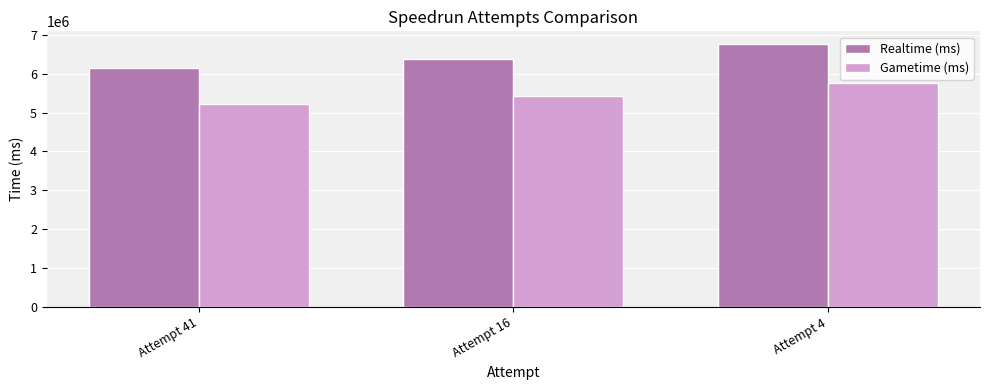

Where is Realtime (ms) nearest to the value 6445729?

Attempt 16